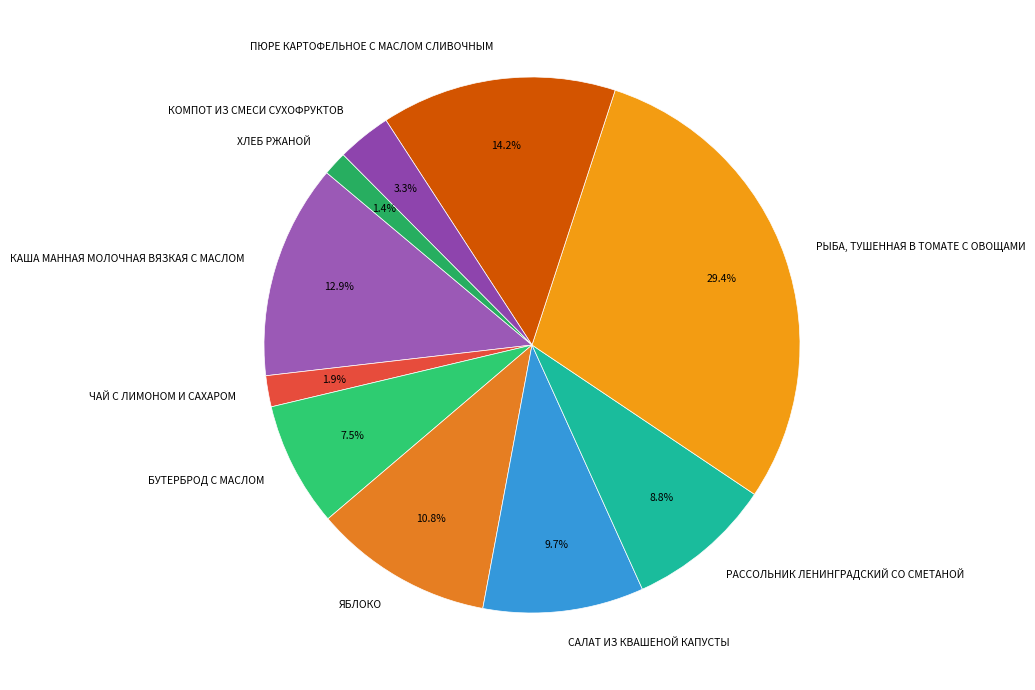

How many segments does this pie chart have?

10